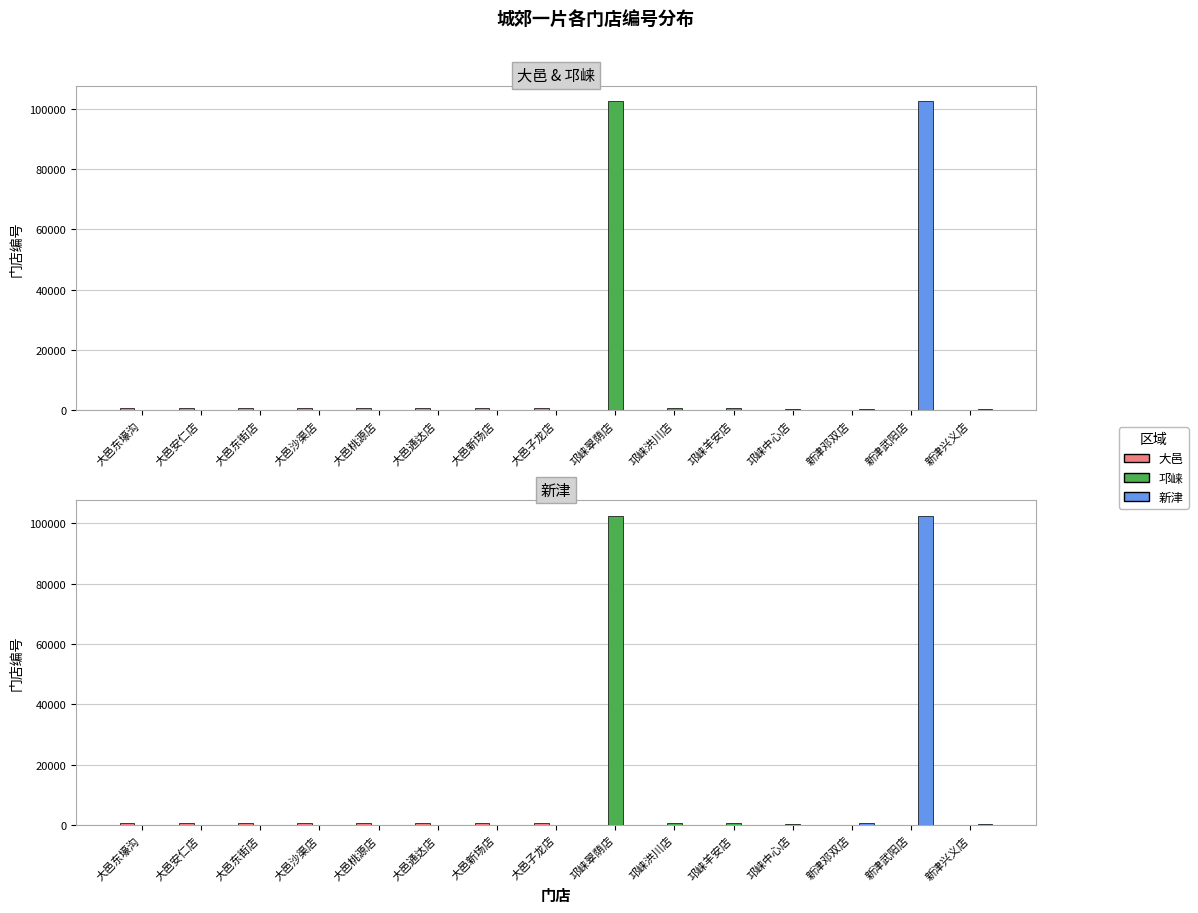

True or false: 邛崃 has a value of -43065 at 新津武阳店.

False